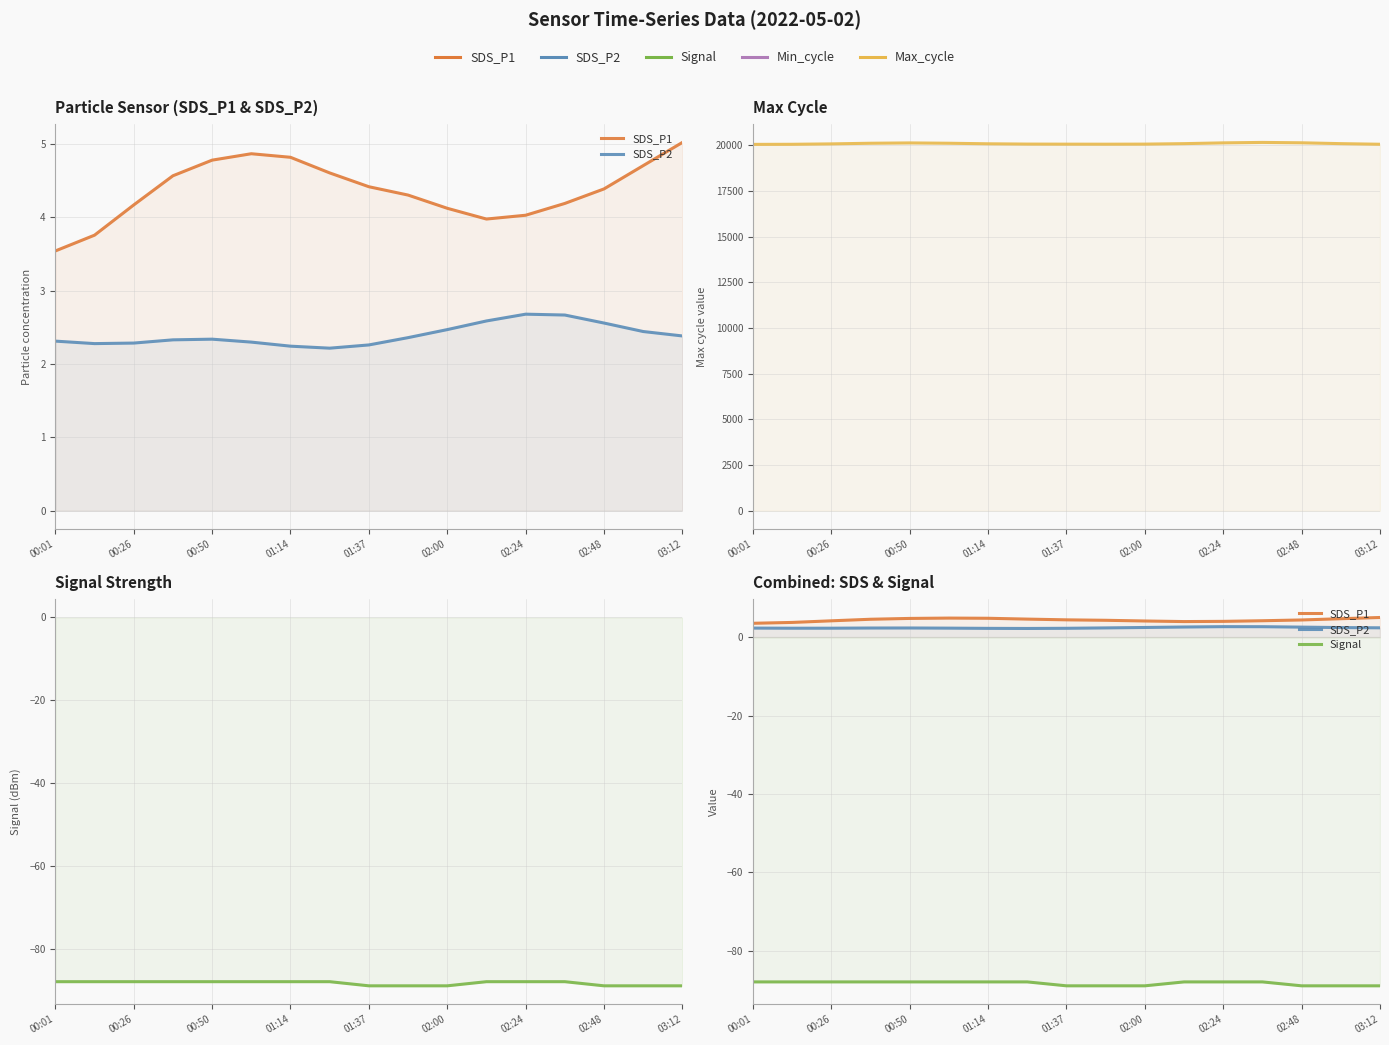

What is the sum of the SDS_P1 values at 01:14 and 10?

8.7